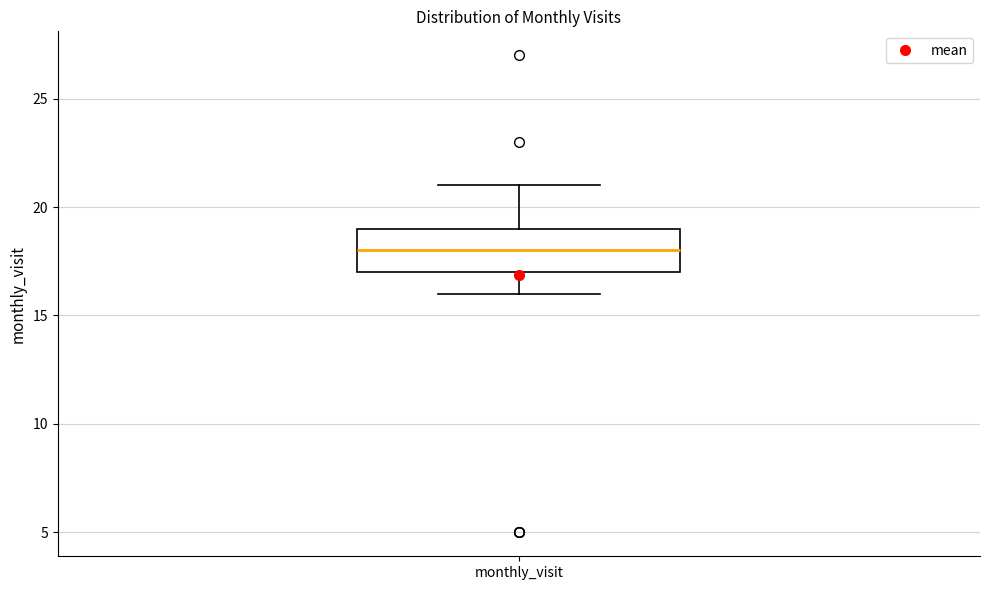

Read this box plot against the y-axis: the position of the median line, the range covered by the box, and the ends of both whiskers. The values are not printed on the chart, so give them approximately, as read against the axis.

median 18, box 17 to 19, whiskers 16 to 21